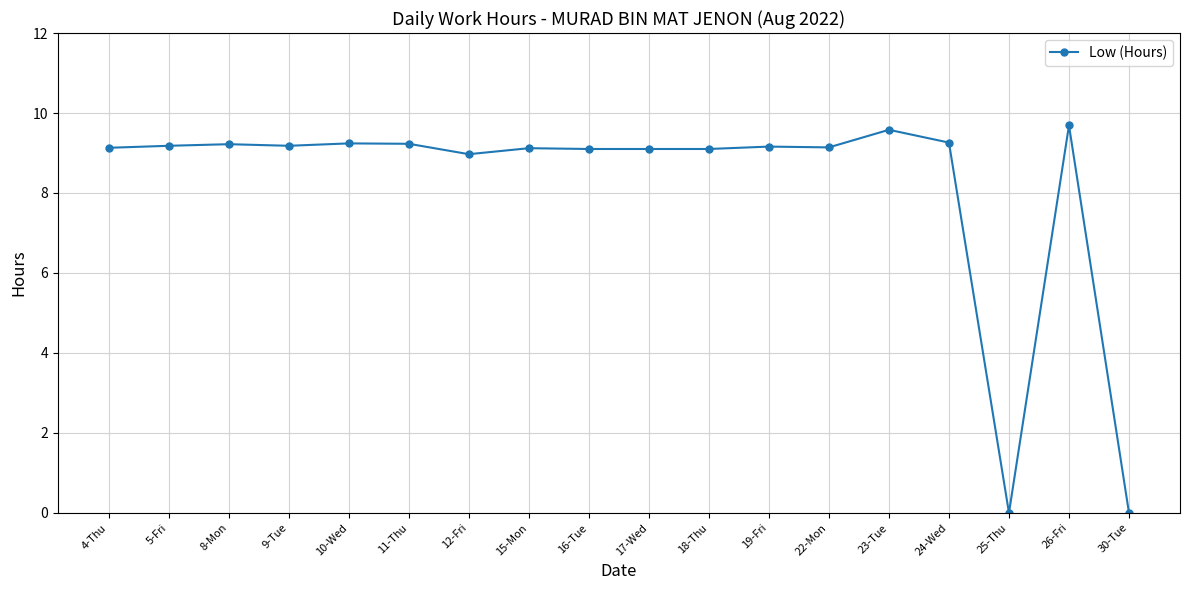

True or false: there are more than 2 points higher than both neighbors.

True